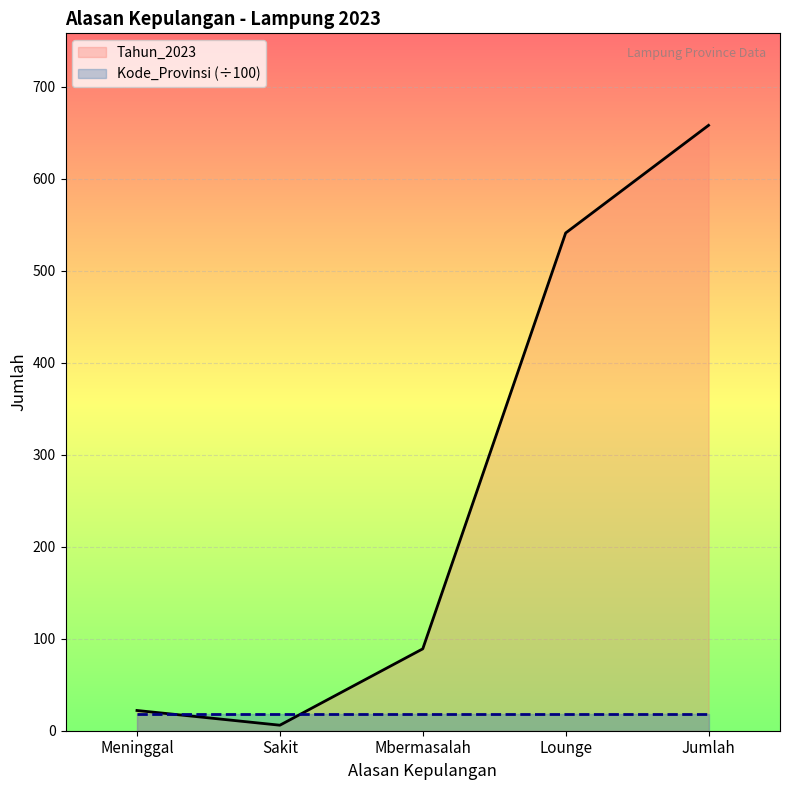

What is the difference between the second highest and minimum values?

535